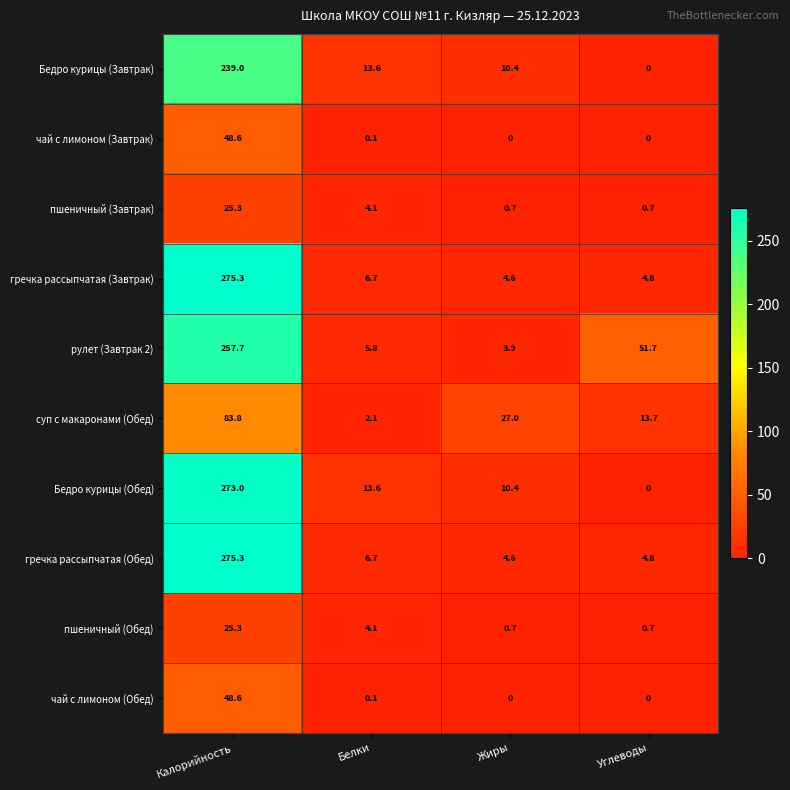

Which series has the widest spread of values?

Бедро курицы (Обед)